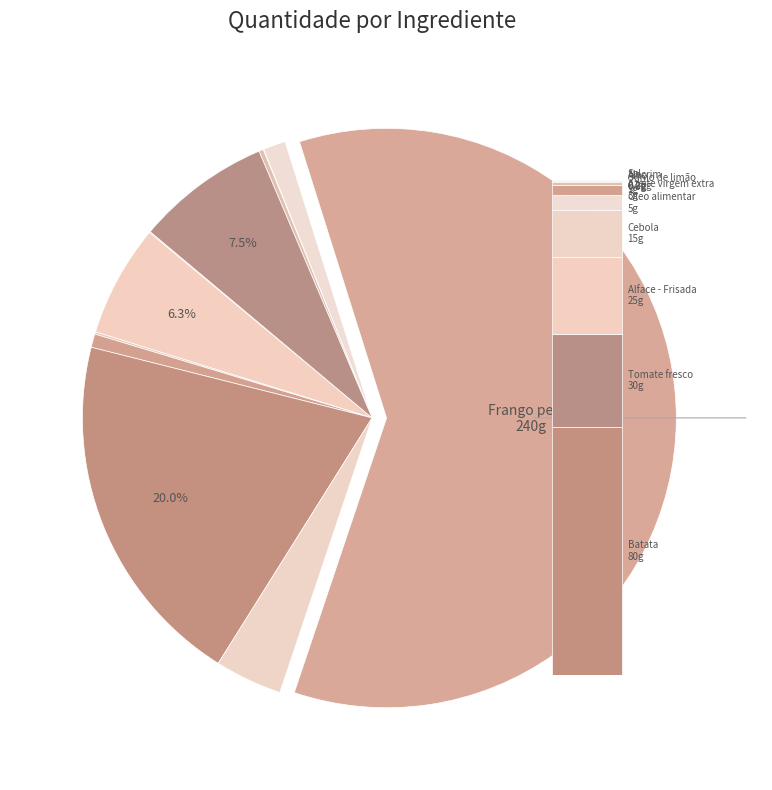

To the nearest percent, what is the combined percentage of Batata and Alface - Frisada?

26%